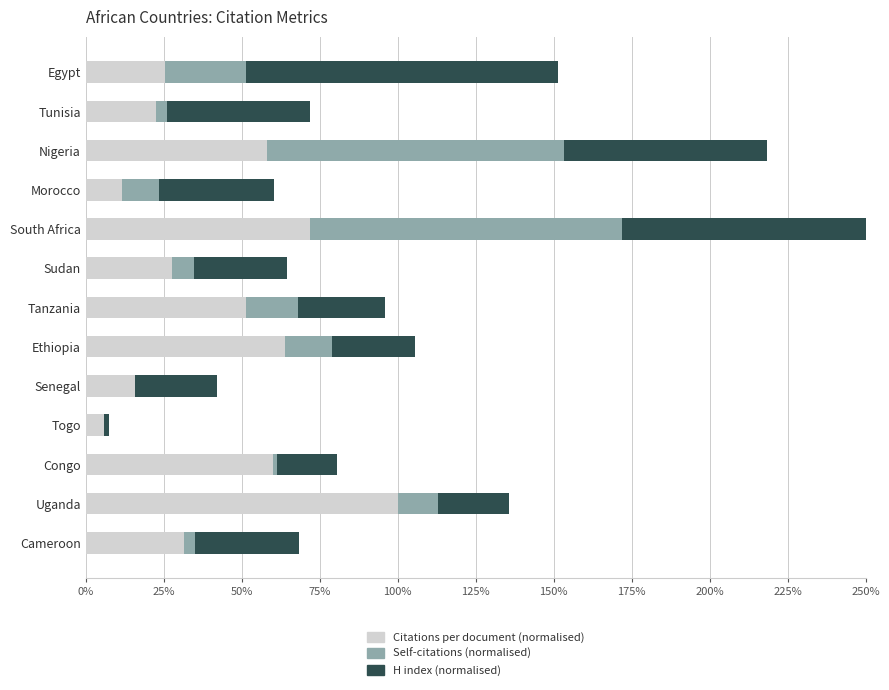

How many data points in Citations per document (normalised) are above 31?

7